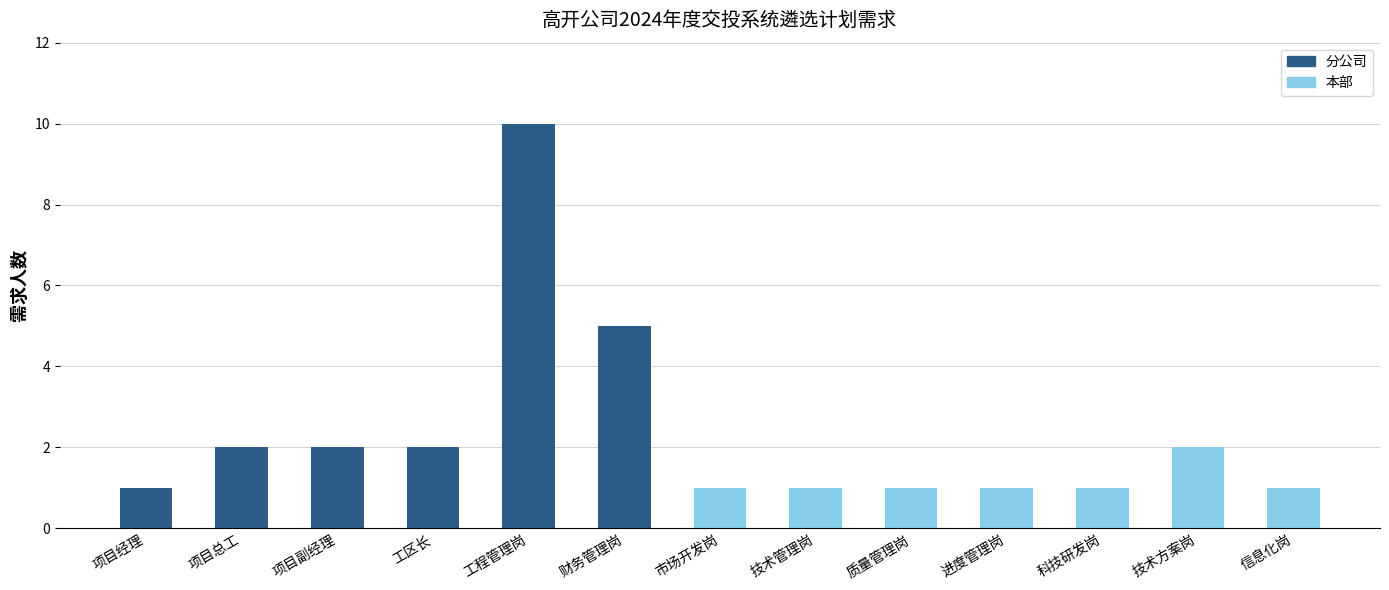

How many 分公司 values are between 0 and 2?

11